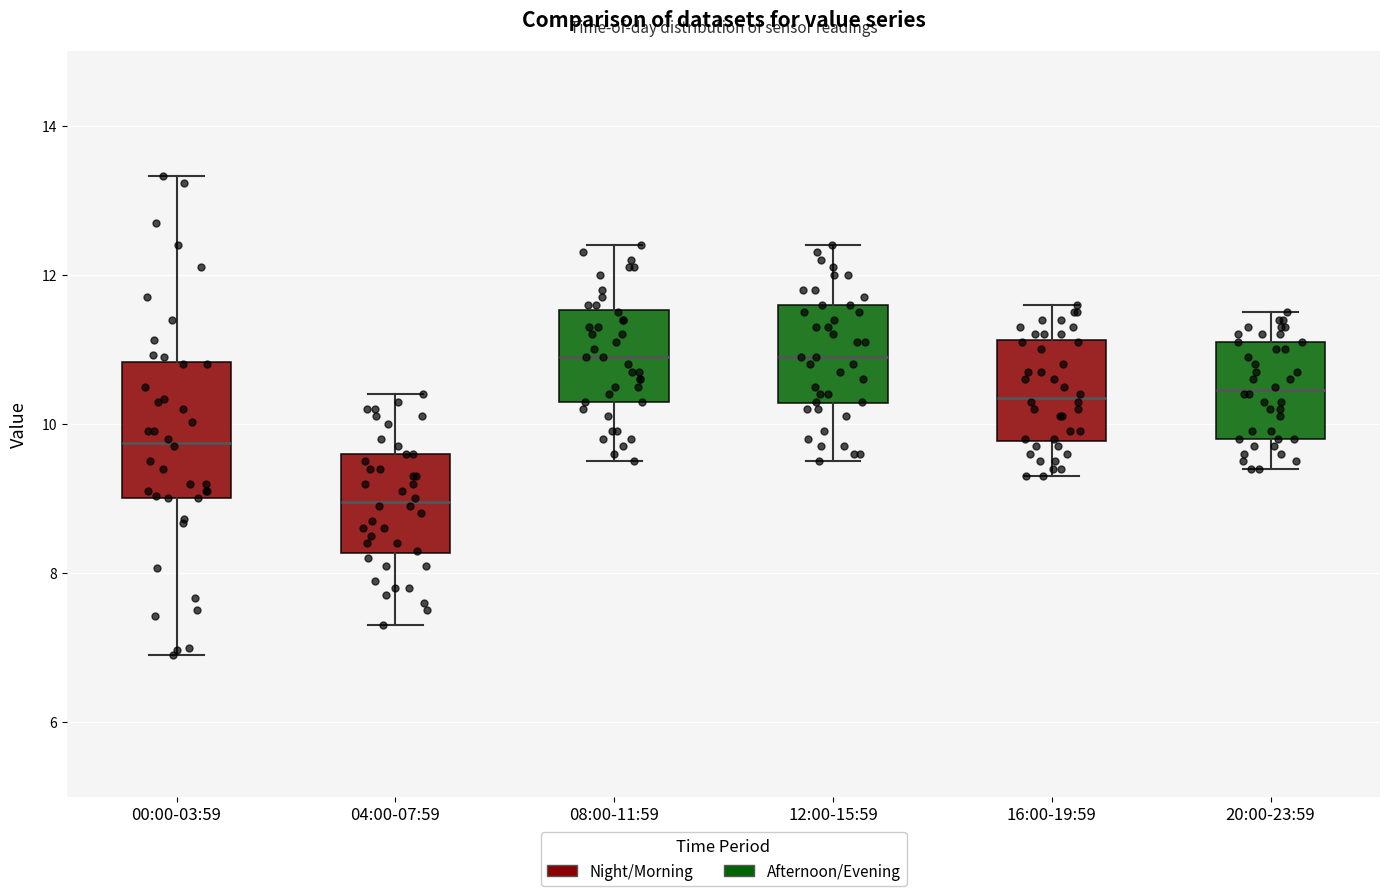

Reading left to right, read every box against the y-axis: the position of its median line, the range the box covers, and the ends of its whiskers. The values are not printed on the chart, so give them approximately, as read against the axis.

00:00-03:59: median 9.8, box 9.0 to 10.8, whiskers 7.0 to 13.4
04:00-07:59: median 9.0, box 8.2 to 9.6, whiskers 7.4 to 10.4
08:00-11:59: median 11.0, box 10.4 to 11.6, whiskers 9.6 to 12.4
12:00-15:59: median 11.0, box 10.2 to 11.6, whiskers 9.6 to 12.4
16:00-19:59: median 10.4, box 9.8 to 11.2, whiskers 9.4 to 11.6
20:00-23:59: median 10.4, box 9.8 to 11.2, whiskers 9.4 to 11.6